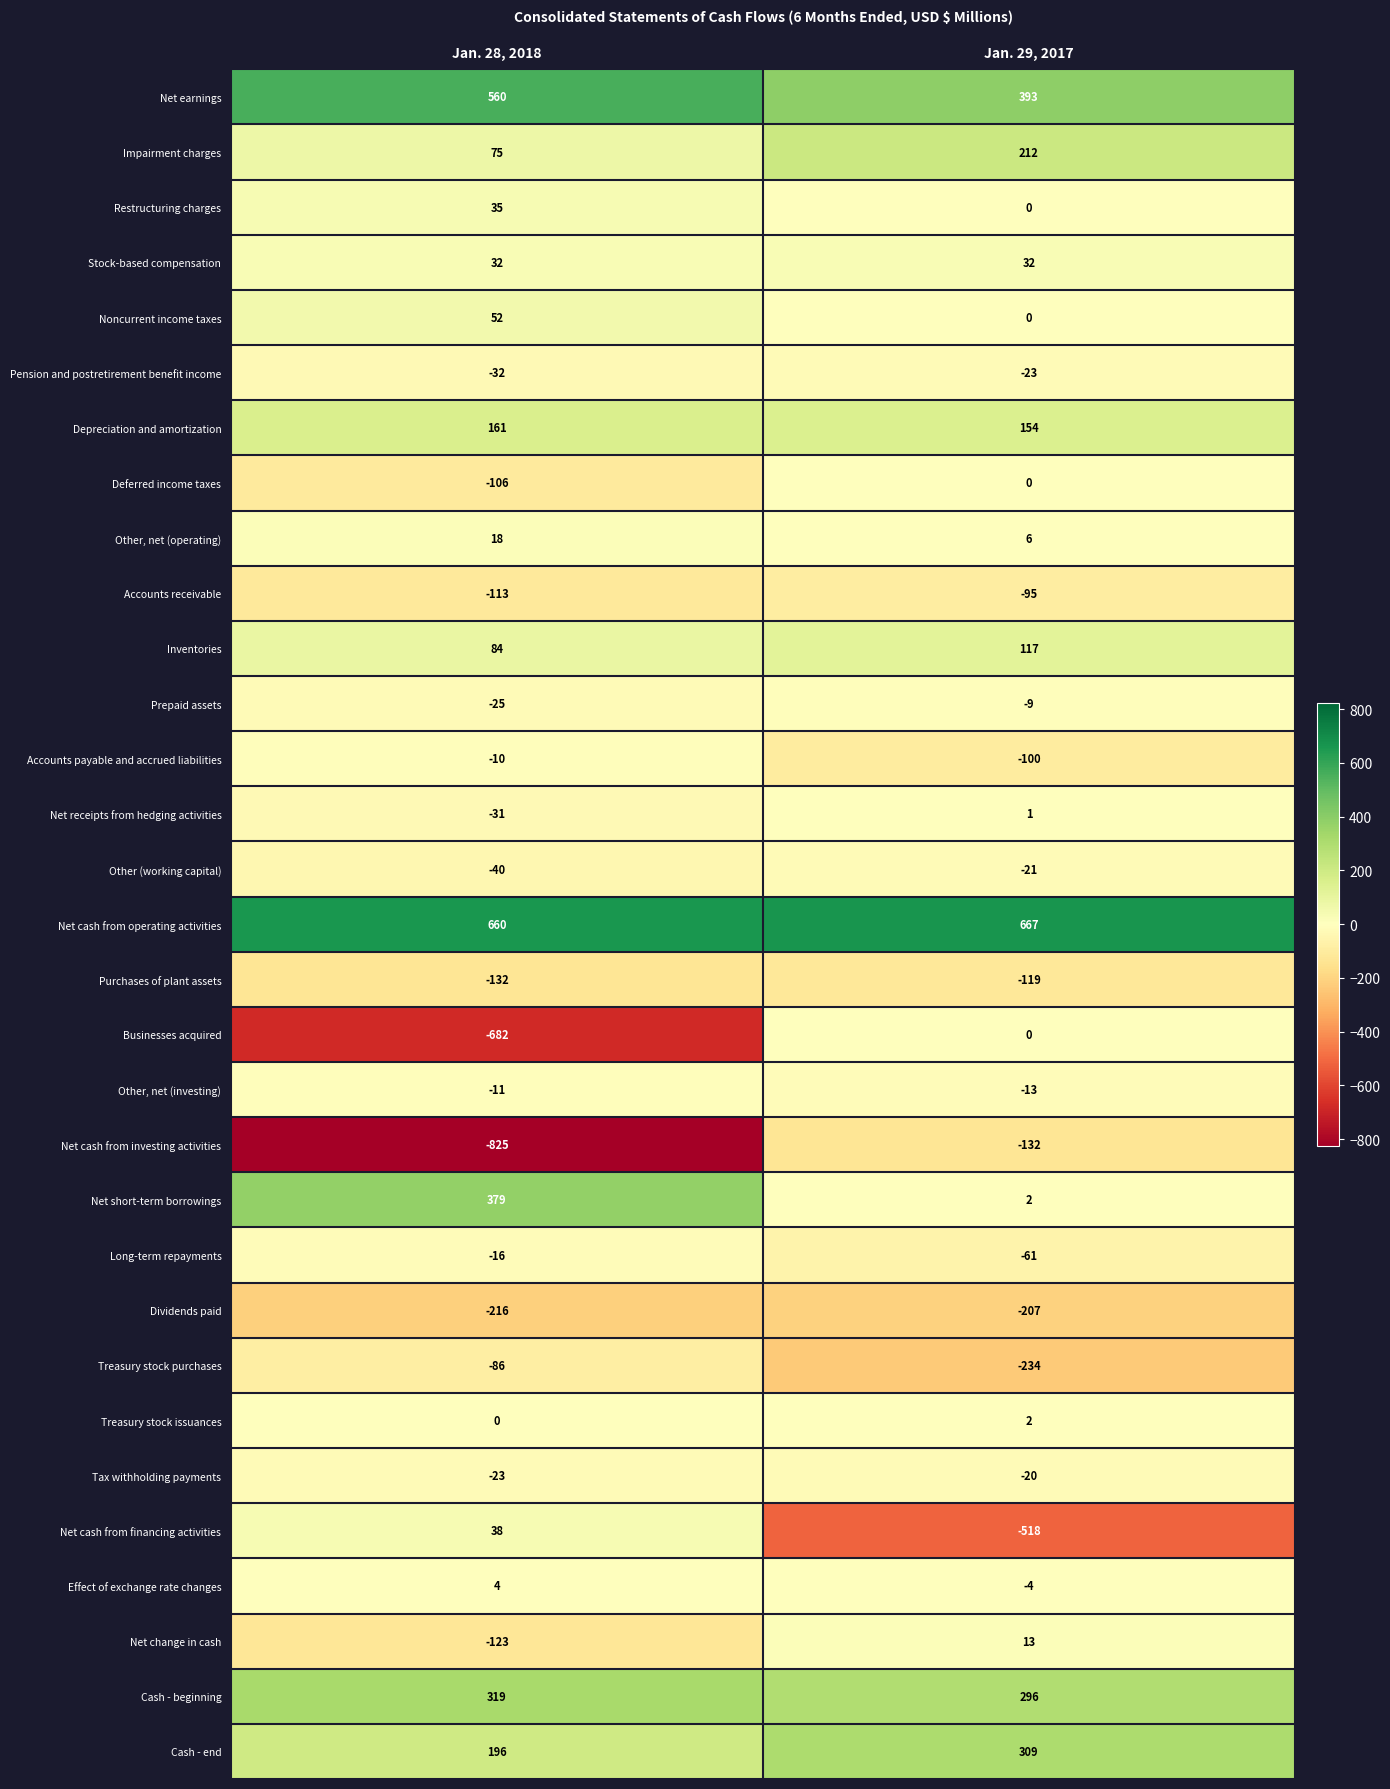

True or false: Net change in cash has a value of 13 at Jan. 29, 2017.

True